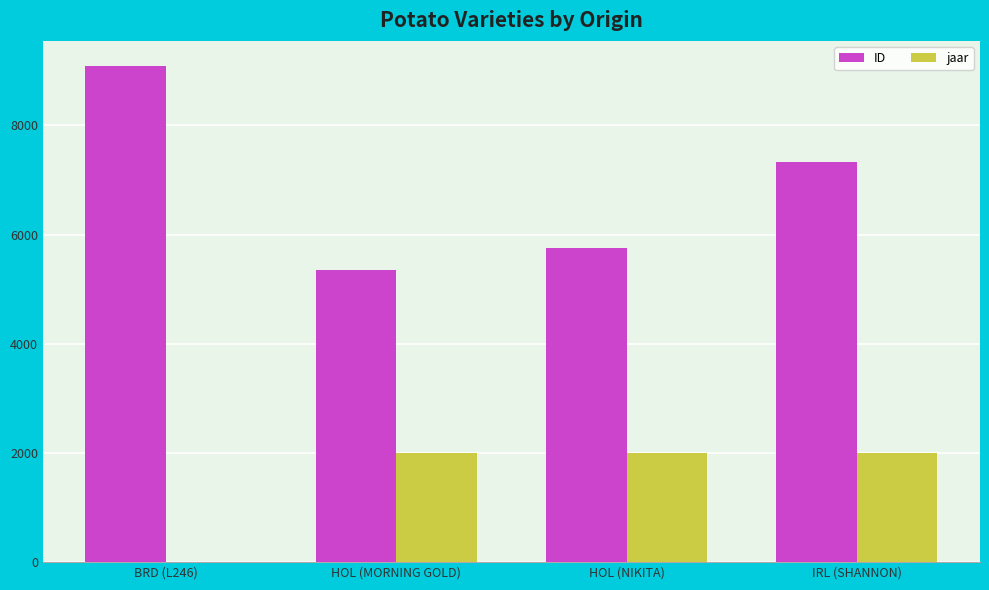

The value of ID at HOL (MORNING GOLD) is 7335. True or false?

False